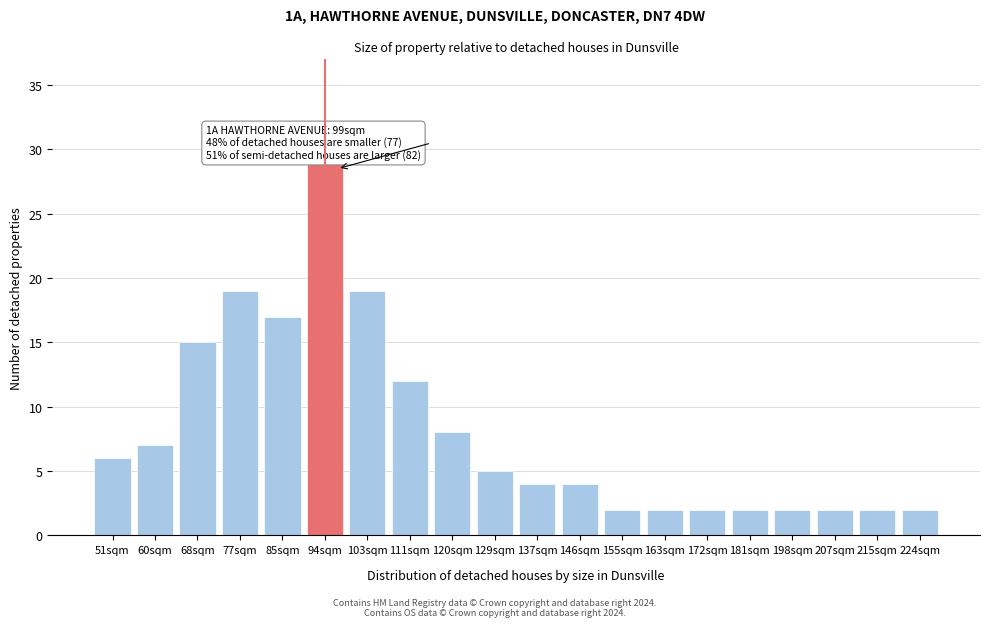

Reading left to right, extract all data points from this chart.

51sqm=6	60sqm=7	68sqm=15	77sqm=19	85sqm=17	94sqm=29	103sqm=19	111sqm=12	120sqm=8	129sqm=5	137sqm=4	146sqm=4	155sqm=2	163sqm=2	172sqm=2	181sqm=2	198sqm=2	207sqm=2	215sqm=2	224sqm=2